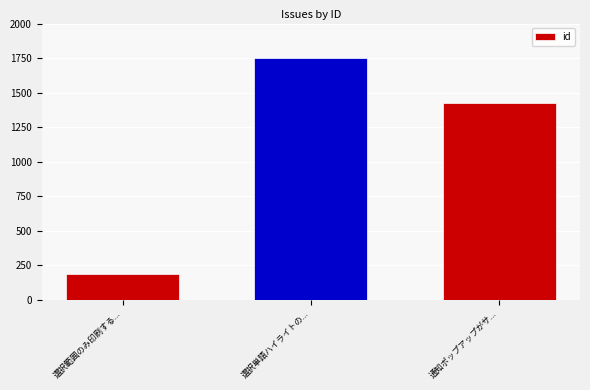

What is the average value?

1119